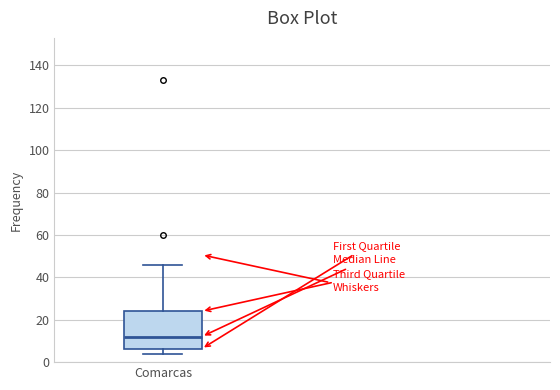

Where does the median line of the box for Comarcas sit on the y-axis? The values are not printed on the chart, so give them approximately, as read against the axis.

12